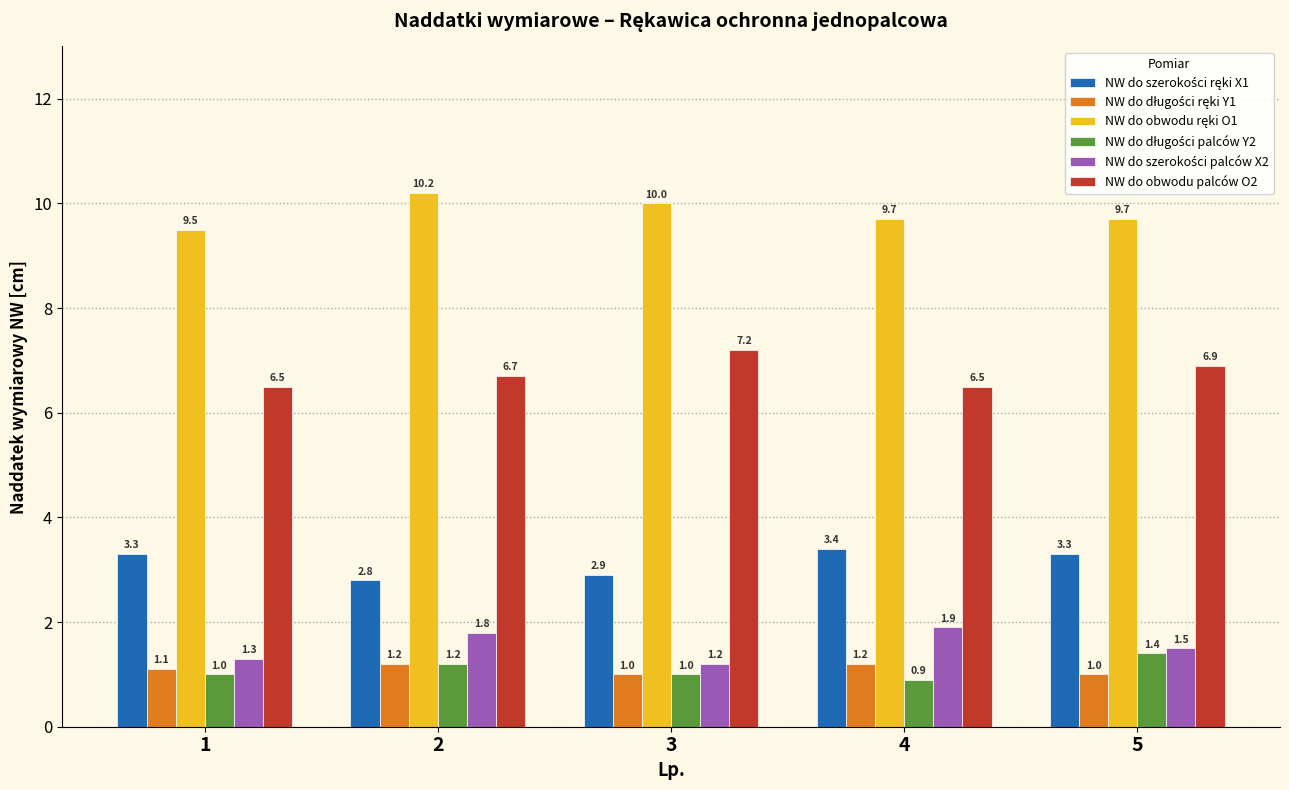

What is the difference between the highest and lowest values at 5?

8.7